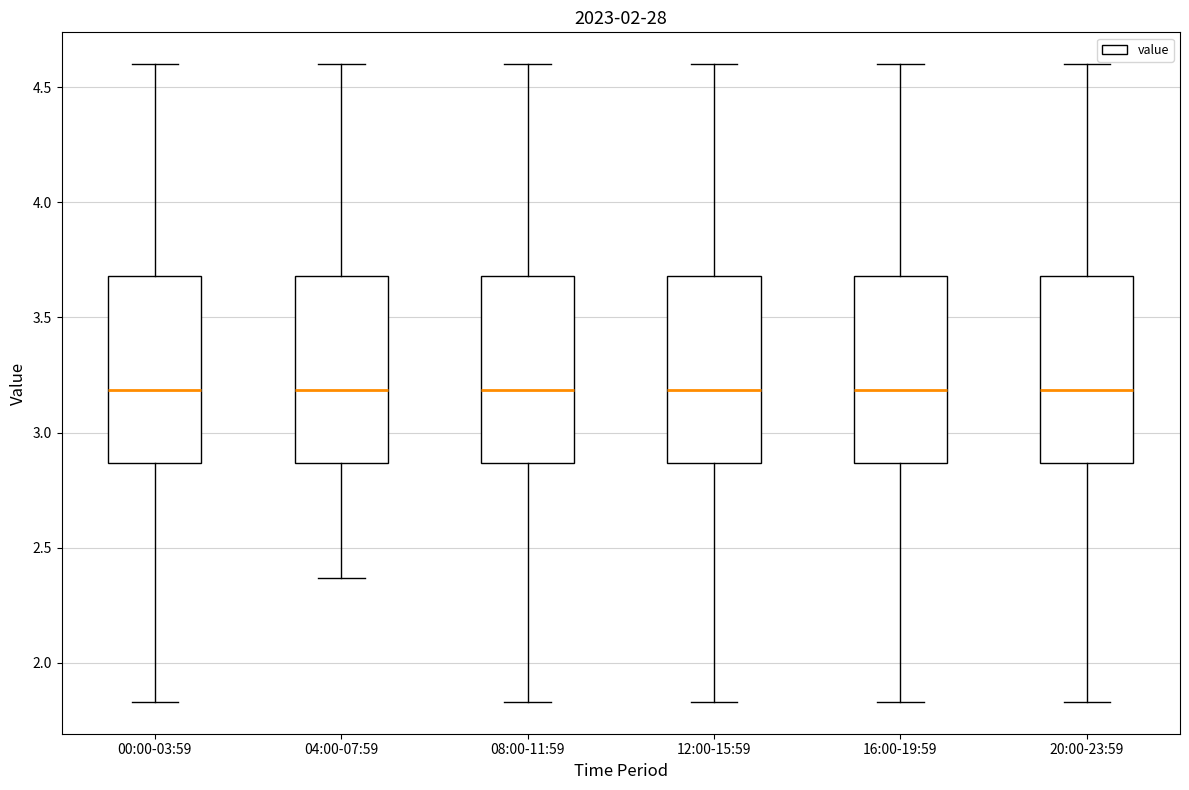

Reading left to right, transcribe this box plot: for each box, give where its median line is, the range the box spans, and where its two whiskers end, as read against the y-axis. The values are not printed on the chart, so give them approximately, as read against the axis.

00:00-03:59: median 3.20, box 2.85 to 3.70, whiskers 1.85 to 4.60
04:00-07:59: median 3.20, box 2.85 to 3.70, whiskers 2.35 to 4.60
08:00-11:59: median 3.20, box 2.85 to 3.70, whiskers 1.85 to 4.60
12:00-15:59: median 3.20, box 2.85 to 3.70, whiskers 1.85 to 4.60
16:00-19:59: median 3.20, box 2.85 to 3.70, whiskers 1.85 to 4.60
20:00-23:59: median 3.20, box 2.85 to 3.70, whiskers 1.85 to 4.60